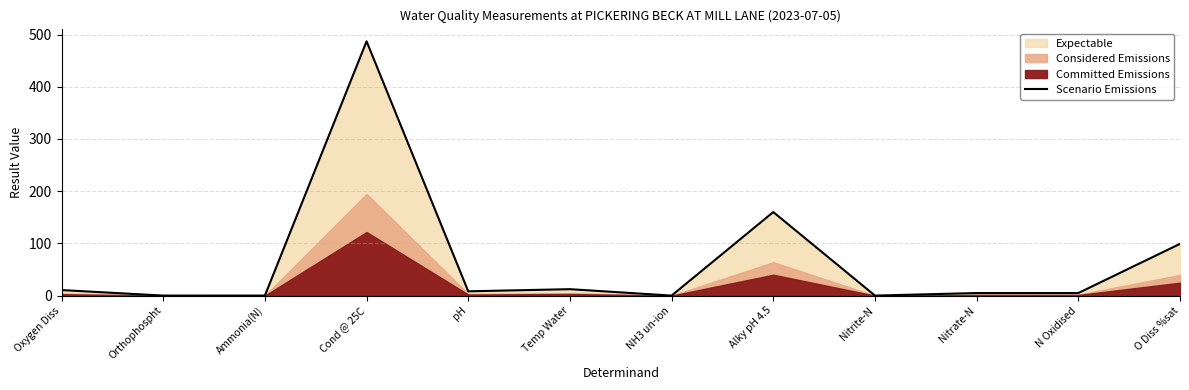

The chart shows a value of 0.0 at Orthophospht. True or false?

True